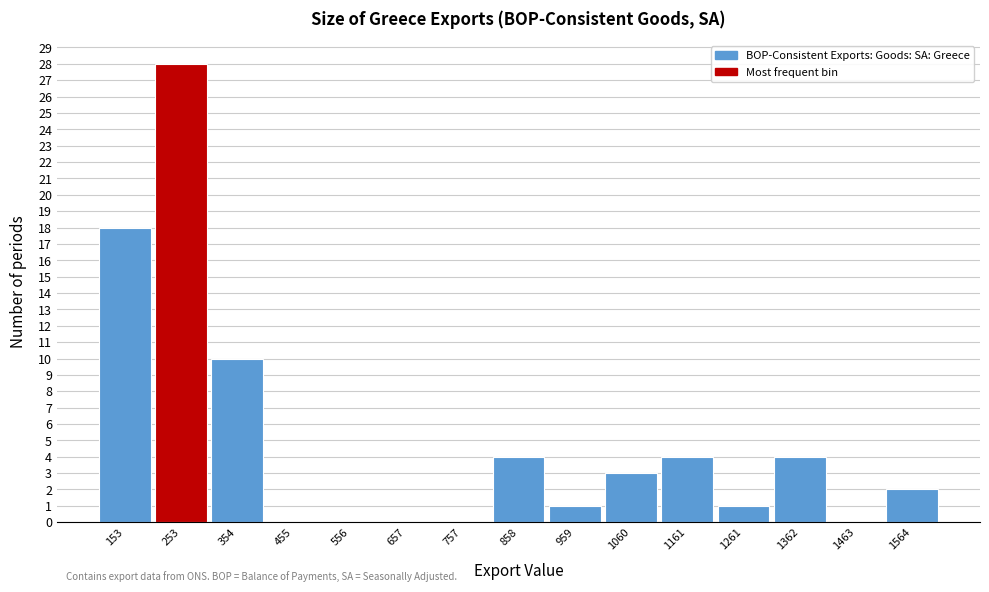

Reading right to left, list all the values displayed in this chart.

1564=2	1463=0	1362=4	1261=1	1161=4	1060=3	959=1	858=4	757=0	657=0	556=0	455=0	354=10	253=28	153=18